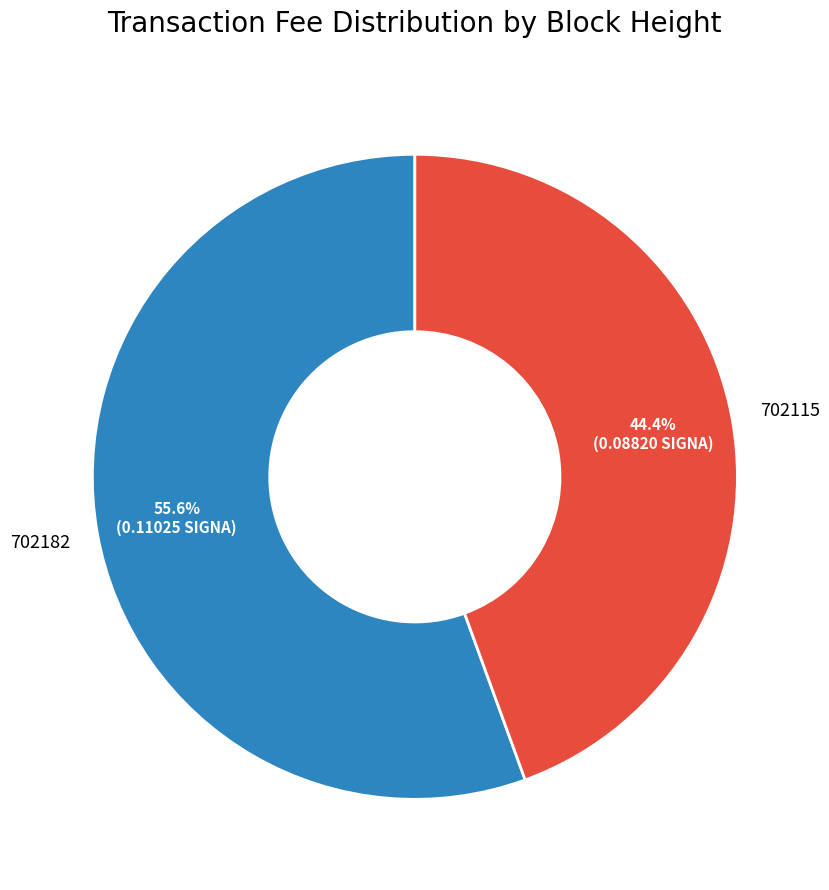

The 702115 slice represents 39% of the pie. True or false?

False